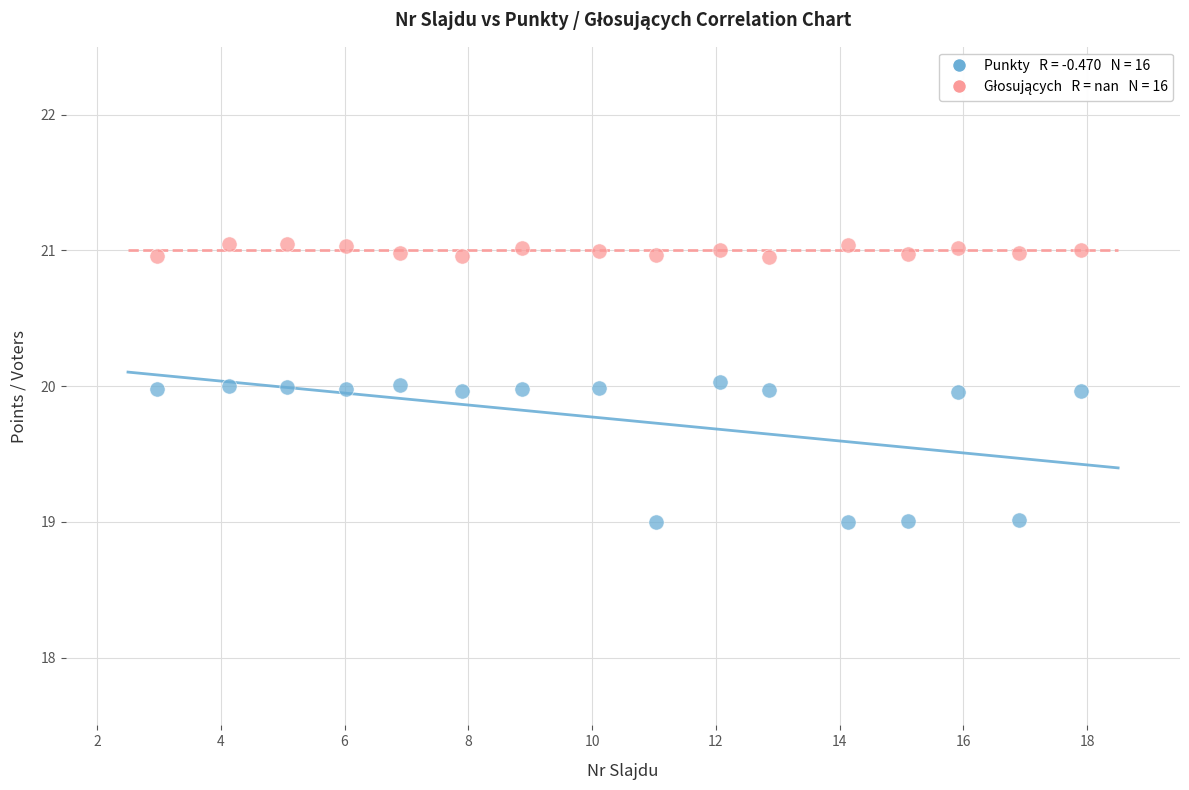

Across all data points, what is the range of X values (max minus min)?

14.9